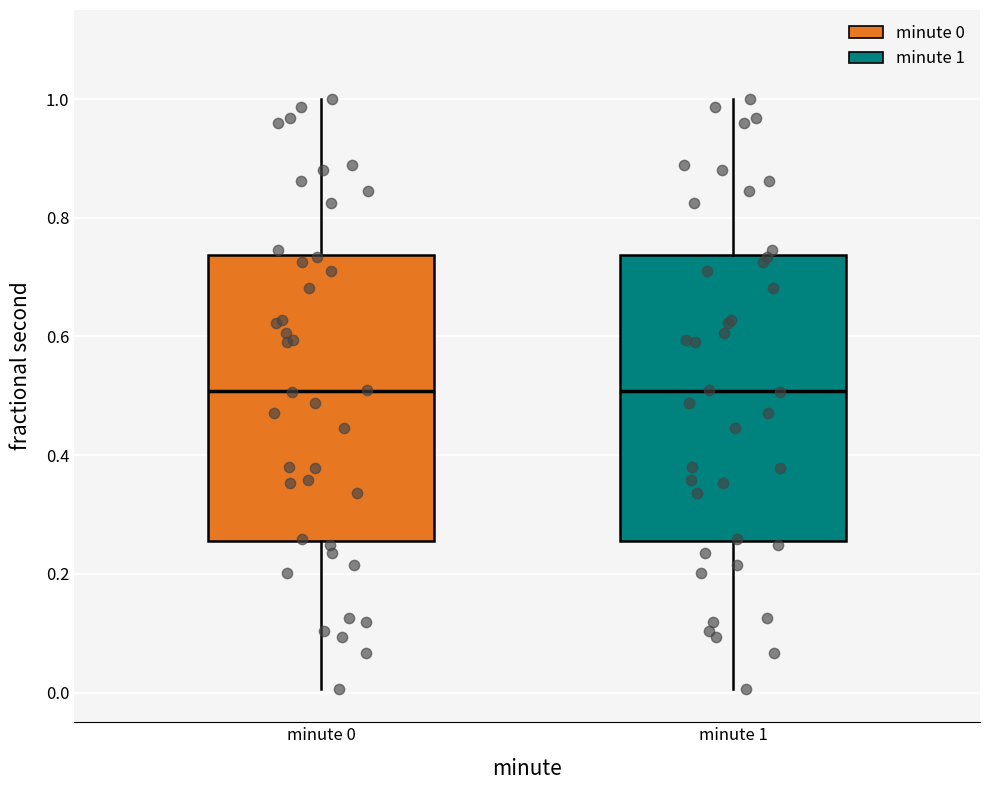

Reading left to right, transcribe this box plot: for each box, give where its median line is, the range the box spans, and where its two whiskers end, as read against the y-axis. The values are not printed on the chart, so give them approximately, as read against the axis.

minute 0: median 0.50, box 0.26 to 0.74, whiskers 0.00 to 1.00
minute 1: median 0.50, box 0.26 to 0.74, whiskers 0.00 to 1.00